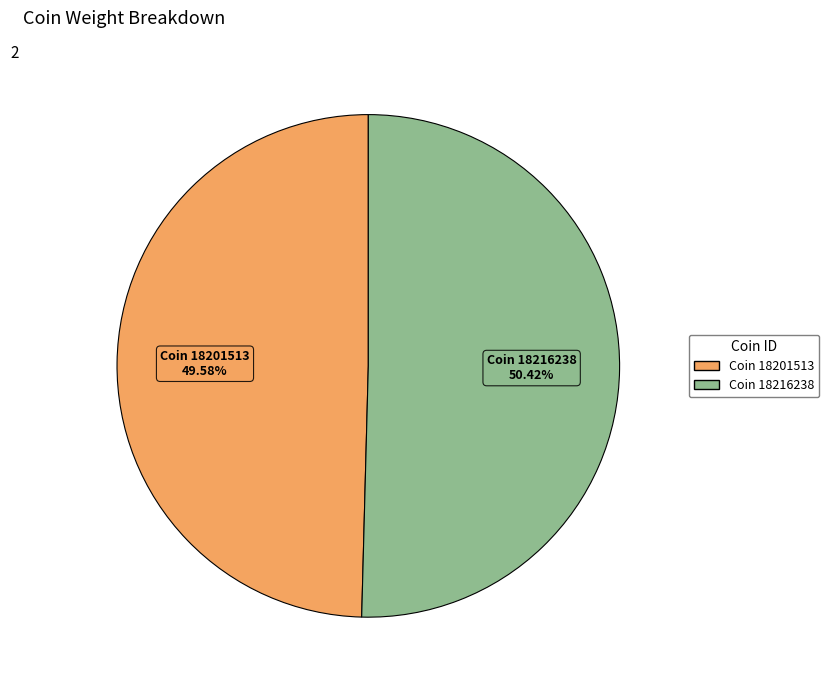

Does any single category account for the majority?

Yes